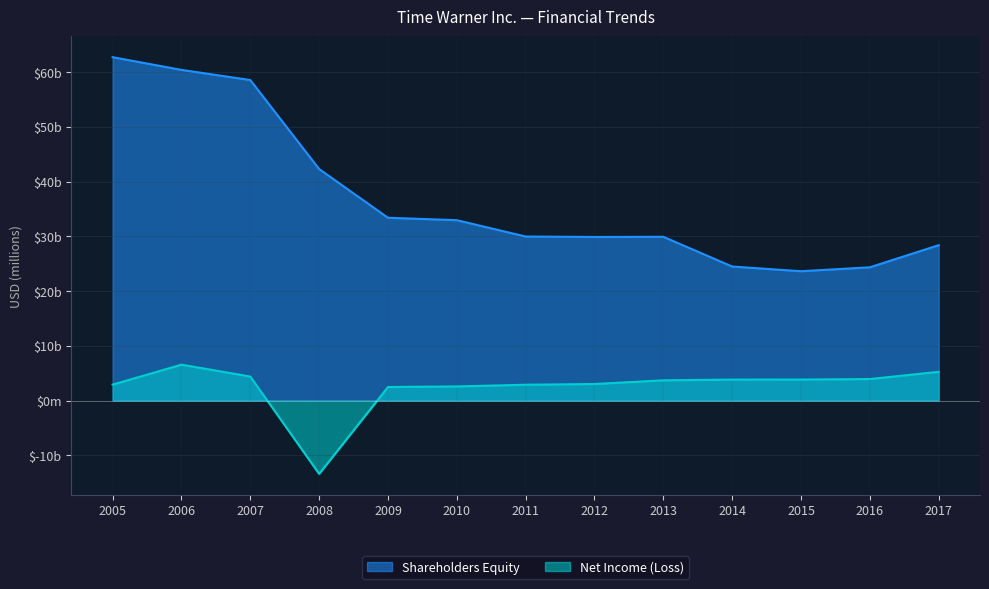

Reading left to right, what are all the values shown in this chart?

Net Income (Loss): 2017=5247	2016=3926	2015=3833	2014=3827	2013=3691	2012=3019	2011=2886	2010=2578	2009=2468	2008=-13402	2007=4387	2006=6552	2005=2905
Shareholders Equity: 2017=28375	2016=24335	2015=23619	2014=24476	2013=29904	2012=29877	2011=29957	2010=32940	2009=33383	2008=42288	2007=58536	2006=60389	2005=62715